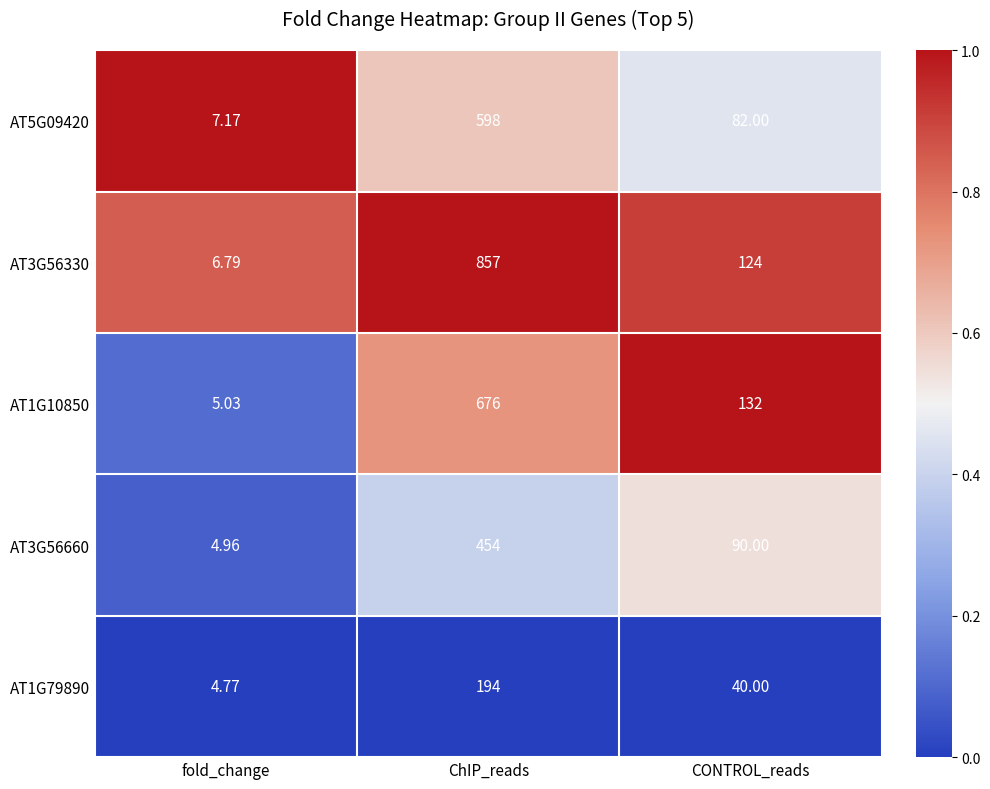

Where does the AT3G56660 series first go above 90?

ChIP_reads